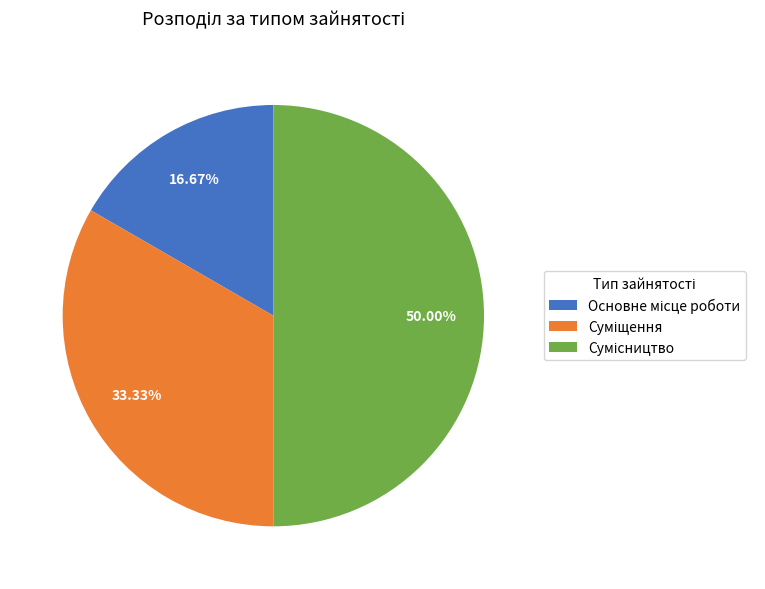

To the nearest percent, what is the difference between the largest and smallest slice percentages?

33%